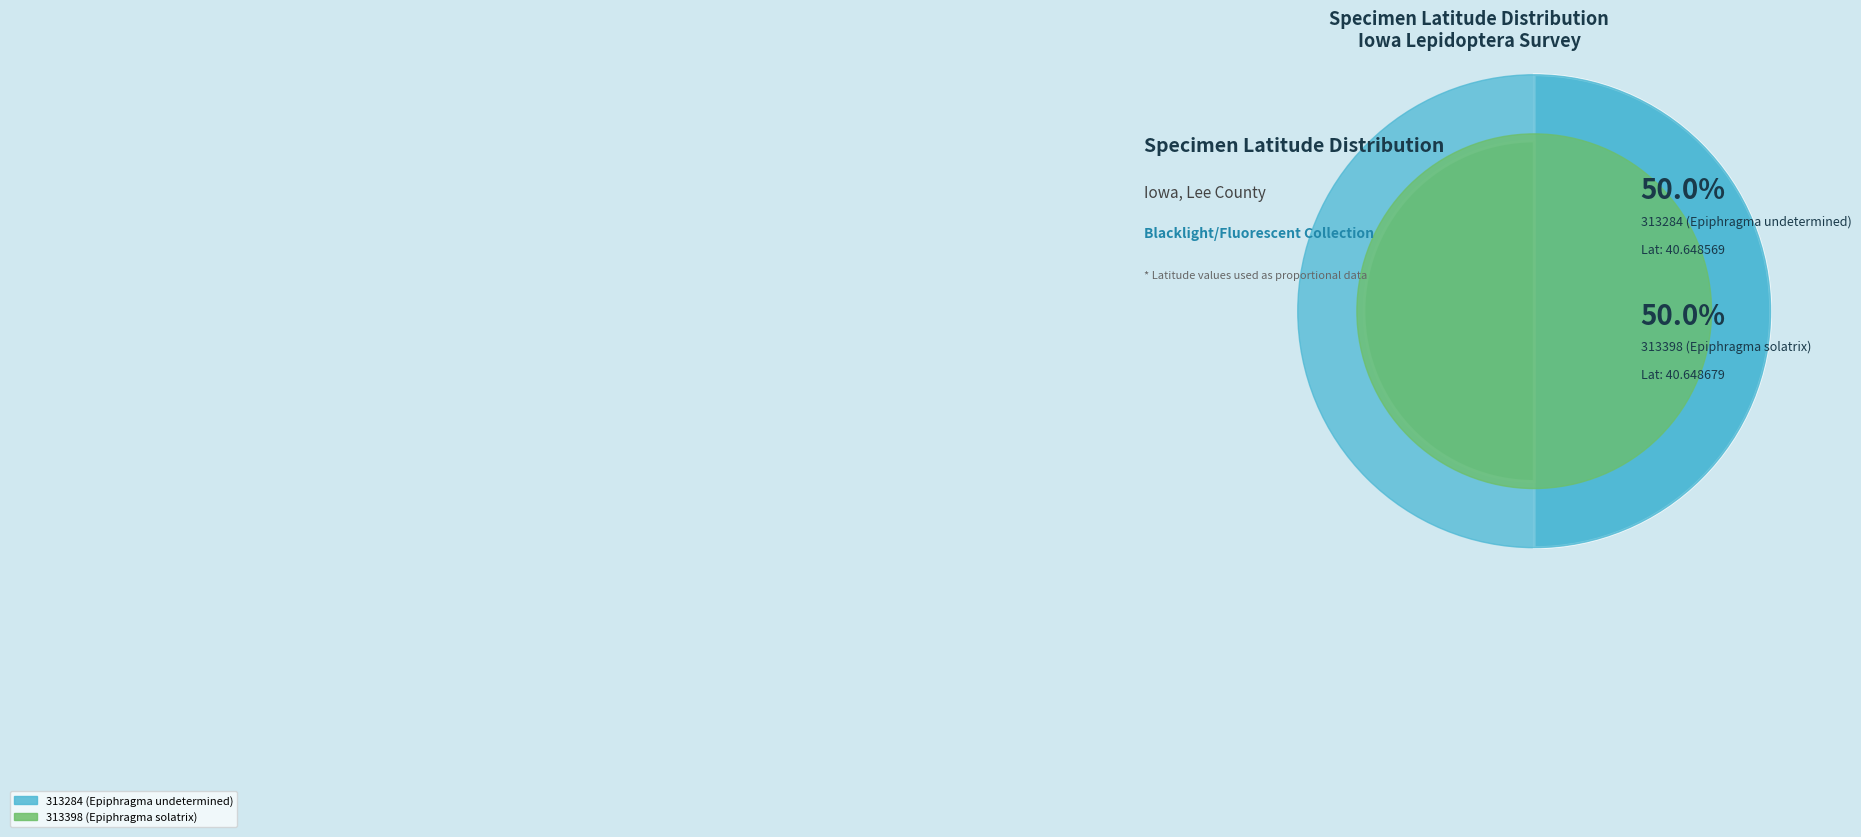

What is the total percentage of 313284 (Epiphragma undetermined) and 313398 (Epiphragma solatrix)?

100.0%